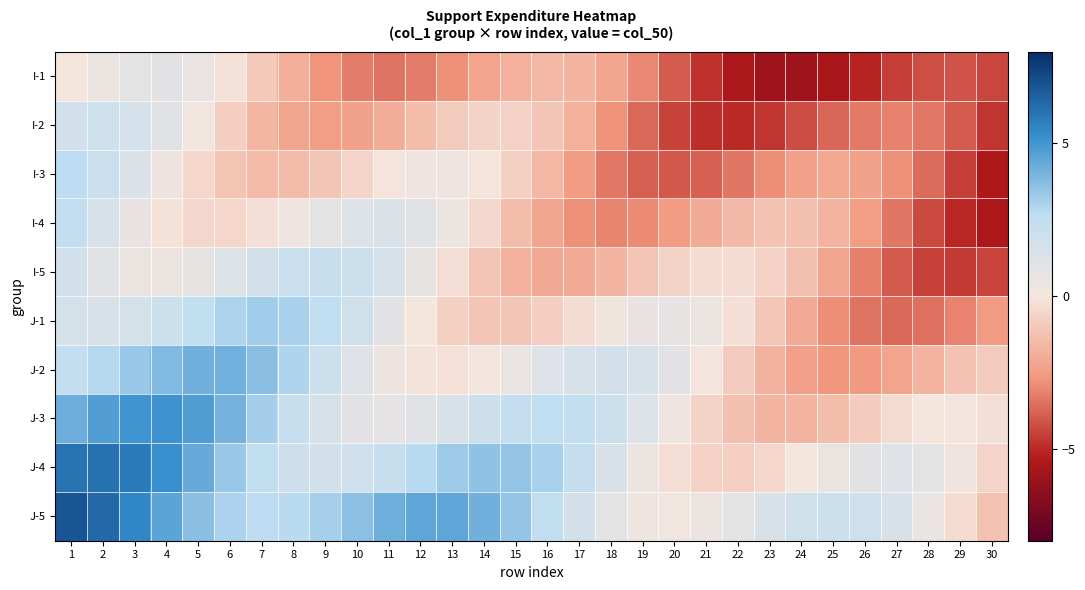

Reading left to right, extract all data points from this chart.

I-1: 1=0.0	2=0.5	3=0.9	4=0.9	5=0.6	6=-0.1	7=-1.0	8=-1.9	9=-2.7	10=-3.3	11=-3.4	12=-3.3	13=-2.8	14=-2.3	15=-1.8	16=-1.6	17=-1.7	18=-2.2	19=-3.0	20=-3.9	21=-4.8	22=-5.5	23=-5.9	24=-5.9	25=-5.6	26=-5.1	27=-4.6	28=-4.2	29=-4.1	30=-4.4
I-2: 1=1.8	2=1.9	3=1.6	4=1.0	5=0.2	6=-0.8	7=-1.6	8=-2.2	9=-2.5	10=-2.4	11=-2.0	12=-1.4	13=-0.9	14=-0.7	15=-0.7	16=-1.1	17=-1.8	18=-2.8	19=-3.7	20=-4.4	21=-4.9	22=-5.0	23=-4.7	24=-4.2	25=-3.7	26=-3.3	27=-3.1	28=-3.4	29=-3.9	30=-4.7
I-3: 1=2.7	2=2.1	3=1.3	4=0.4	5=-0.5	6=-1.2	7=-1.5	8=-1.4	9=-1.1	10=-0.6	11=-0.1	12=0.3	13=0.3	14=-0.0	15=-0.7	16=-1.6	17=-2.5	18=-3.4	19=-3.9	20=-4.0	21=-3.8	22=-3.4	23=-2.9	24=-2.4	25=-2.2	26=-2.3	27=-2.8	28=-3.6	29=-4.5	30=-5.4
I-4: 1=2.4	2=1.5	3=0.6	4=-0.1	5=-0.5	6=-0.5	7=-0.2	8=0.3	9=0.8	10=1.2	11=1.3	12=1.0	13=0.4	14=-0.5	15=-1.4	16=-2.2	17=-2.8	18=-3.1	19=-2.9	20=-2.5	21=-2.0	22=-1.5	23=-1.2	24=-1.3	25=-1.7	26=-2.5	27=-3.4	28=-4.3	29=-5.1	30=-5.5
I-5: 1=1.7	2=1.0	3=0.5	4=0.4	5=0.7	6=1.1	7=1.7	8=2.1	9=2.3	10=2.1	11=1.5	12=0.7	13=-0.3	14=-1.1	15=-1.8	16=-2.1	17=-2.0	18=-1.7	19=-1.1	20=-0.6	21=-0.3	22=-0.3	23=-0.7	24=-1.3	25=-2.2	26=-3.2	27=-4.0	28=-4.5	29=-4.6	30=-4.4
J-1: 1=1.5	2=1.4	3=1.5	4=2.0	5=2.5	6=3.0	7=3.2	8=3.1	9=2.6	10=1.8	11=0.9	12=-0.0	13=-0.7	14=-1.1	15=-1.1	16=-0.8	17=-0.3	18=0.2	19=0.6	20=0.7	21=0.4	22=-0.2	23=-1.1	24=-2.0	25=-2.9	26=-3.4	27=-3.7	28=-3.5	29=-3.1	30=-2.6
J-2: 1=2.4	2=2.8	3=3.4	4=3.9	5=4.1	6=4.1	7=3.7	8=3.0	9=2.0	10=1.1	11=0.4	12=-0.1	13=-0.2	14=0.1	15=0.6	16=1.1	17=1.5	18=1.7	19=1.4	20=0.9	21=0.1	22=-0.9	23=-1.8	24=-2.4	25=-2.7	26=-2.6	27=-2.3	28=-1.7	29=-1.2	30=-0.9
J-3: 1=4.2	2=4.7	3=5.1	4=5.1	5=4.8	6=4.1	7=3.2	8=2.3	9=1.4	10=0.9	11=0.8	12=1.0	13=1.4	14=1.9	15=2.4	16=2.6	17=2.5	18=2.0	19=1.2	20=0.3	21=-0.6	22=-1.3	23=-1.7	24=-1.7	25=-1.4	26=-0.9	27=-0.3	28=0.0	29=0.1	30=-0.2
J-4: 1=6.0	2=6.1	3=5.8	4=5.2	5=4.3	6=3.4	7=2.6	8=2.0	9=1.7	10=1.9	11=2.3	12=2.8	13=3.3	14=3.6	15=3.5	16=3.1	17=2.3	18=1.4	19=0.5	20=-0.3	21=-0.7	22=-0.8	23=-0.5	24=-0.0	25=0.5	26=0.9	27=1.1	28=0.8	29=0.3	30=-0.6
J-5: 1=6.9	2=6.3	3=5.5	4=4.5	5=3.7	6=3.0	7=2.7	8=2.8	9=3.1	10=3.7	11=4.2	12=4.5	13=4.5	14=4.1	15=3.5	16=2.6	17=1.6	18=0.8	19=0.3	20=0.2	21=0.4	22=0.8	23=1.4	24=1.8	25=2.0	26=1.9	27=1.4	28=0.6	29=-0.4	30=-1.3